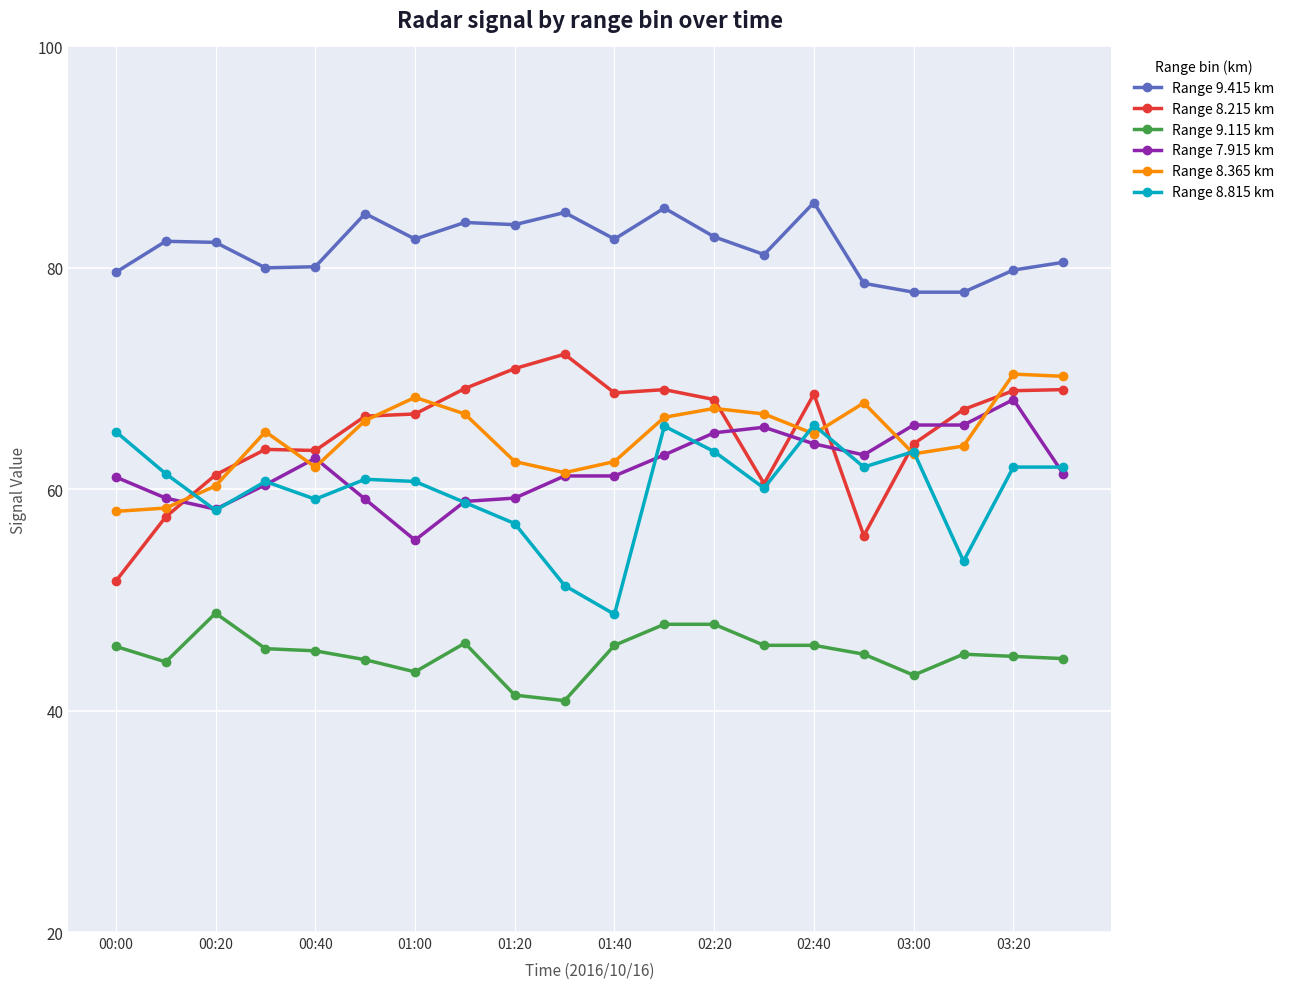

What is the value of the Range 8.215 km point at the 5th from the left?

63.5